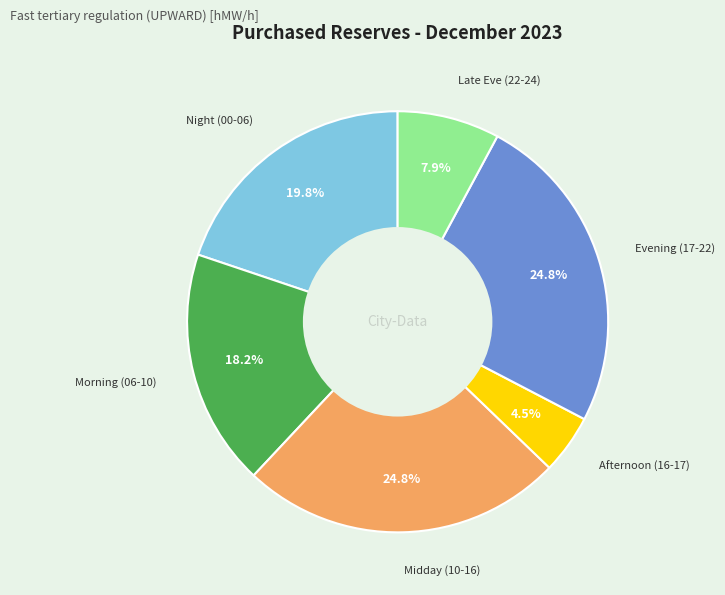

Is there a majority slice in this chart?

No